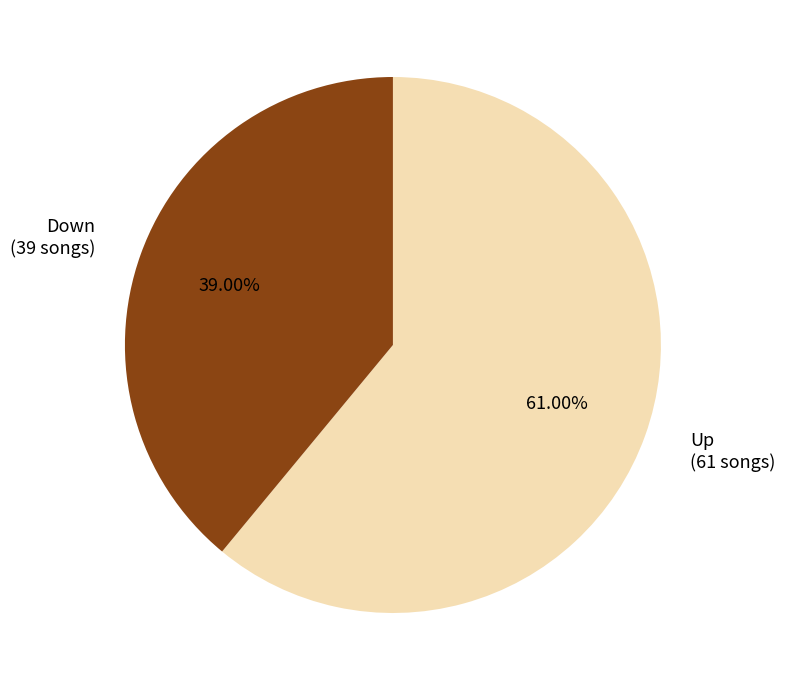

Does any single category account for the majority?

Yes